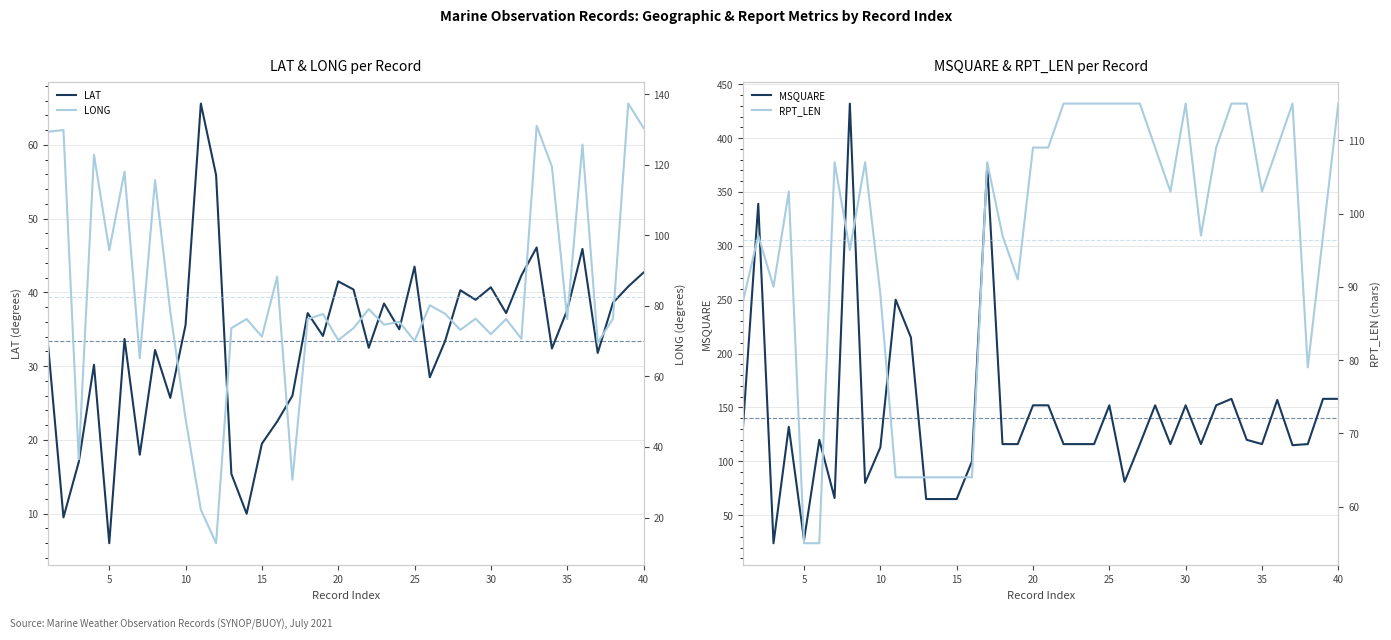

What is the lowest value of the LAT series?

6.0